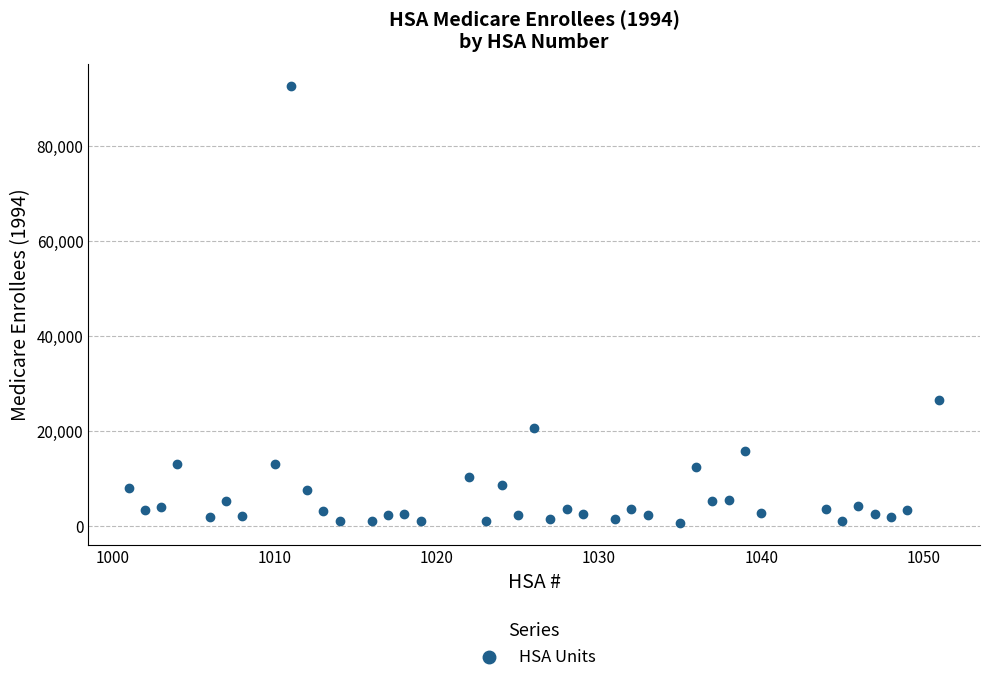

What Y value in the scatter plot is closest to 46724?

26676